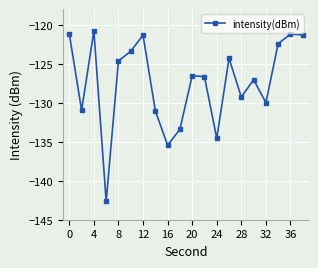

What is the difference between the second highest and second lowest values?

14.3